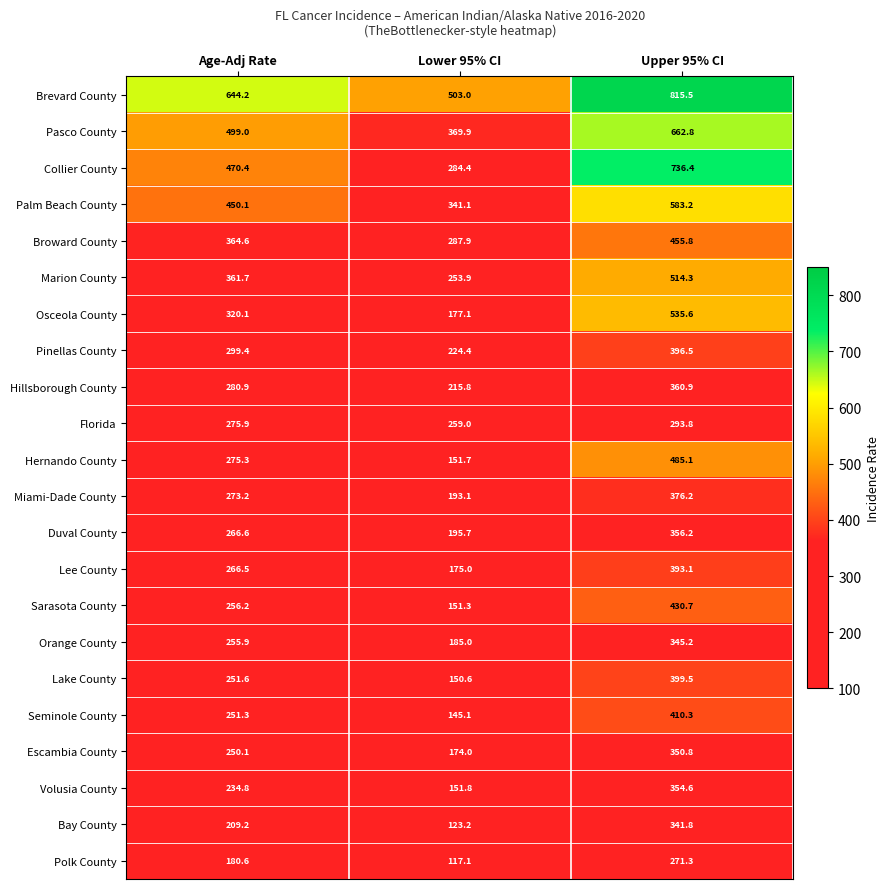

What is the total value across all series at Lower 95% CI?

4830.1